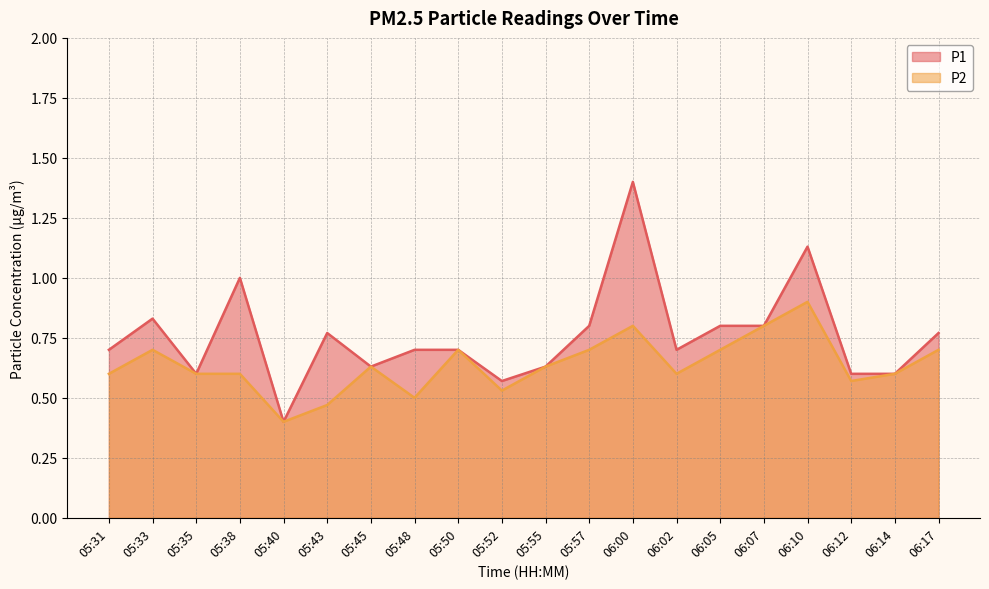

True or false: P1 and P2 intersect in this chart.

False